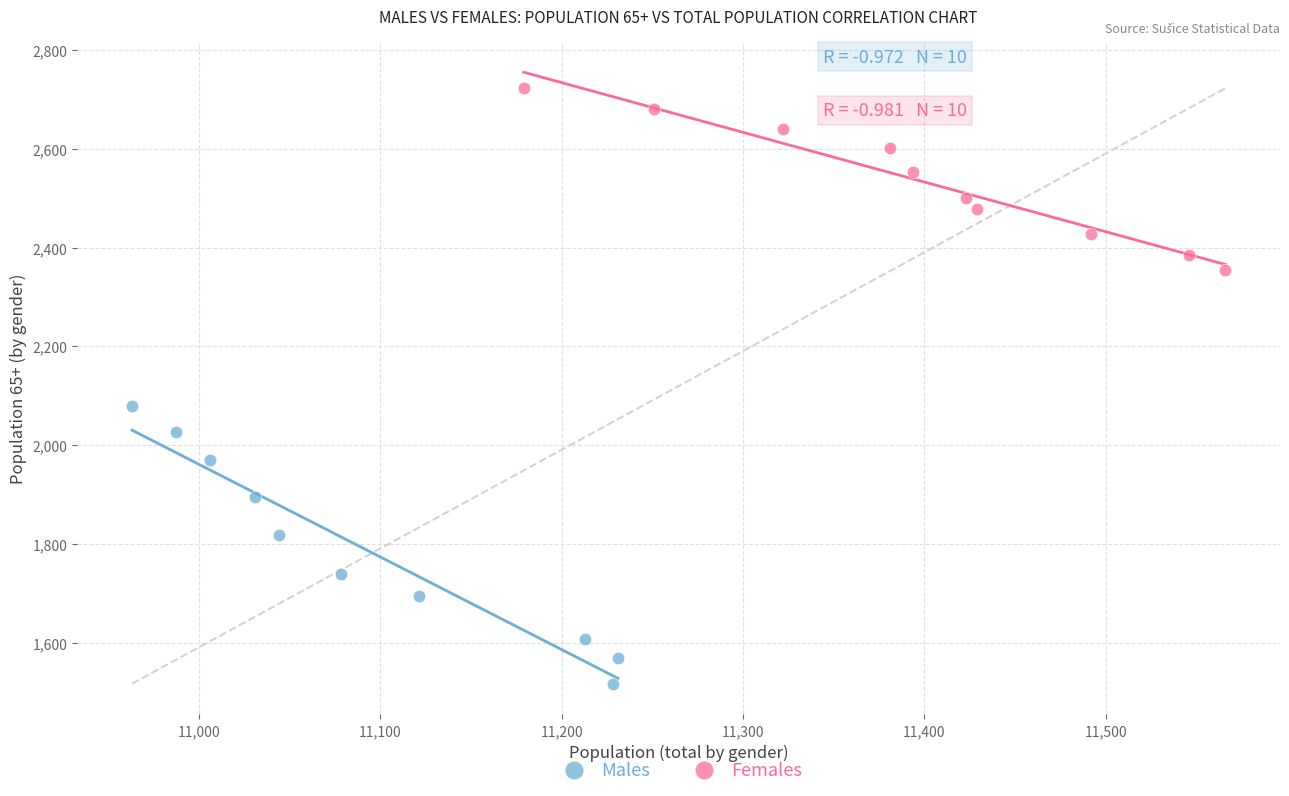

What are all the series names shown in the legend?

Males, Females